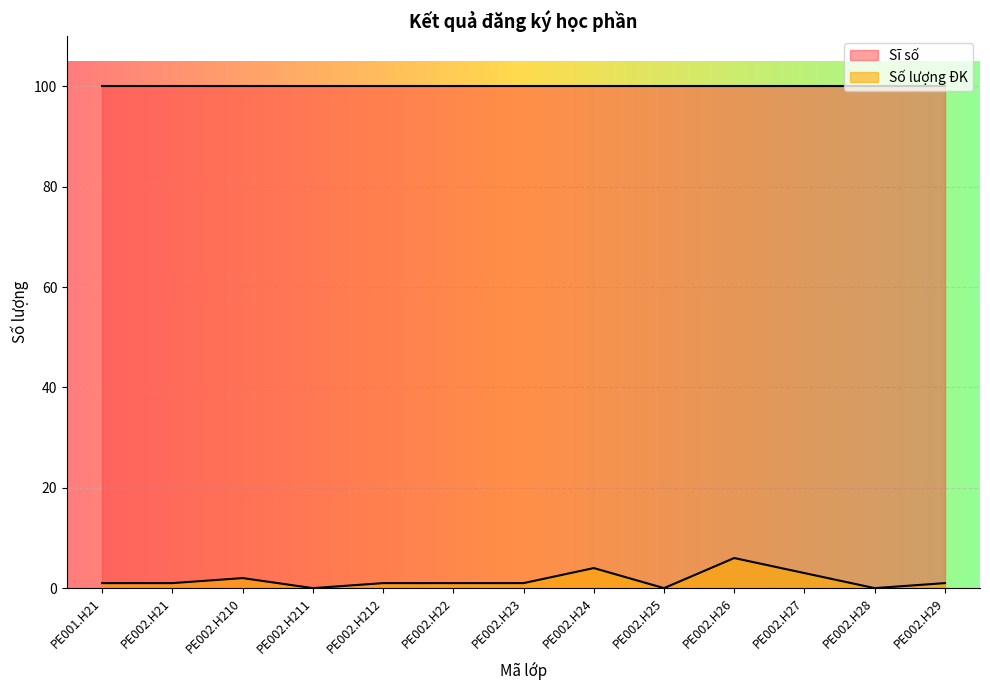

What is the value of the 11th point from the left?

3